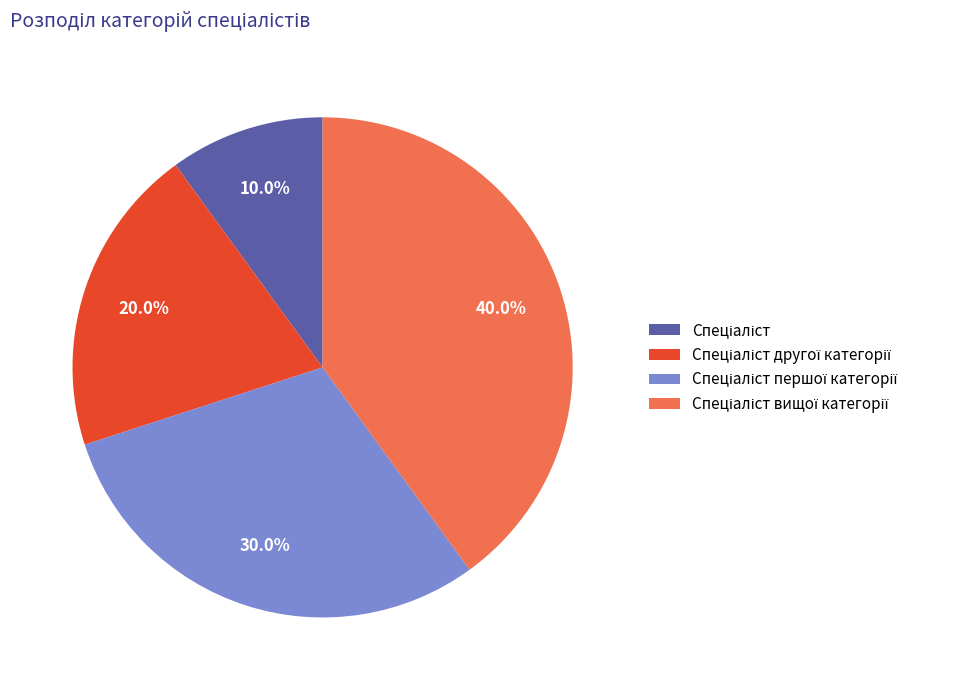

Is there a majority slice in this chart?

No